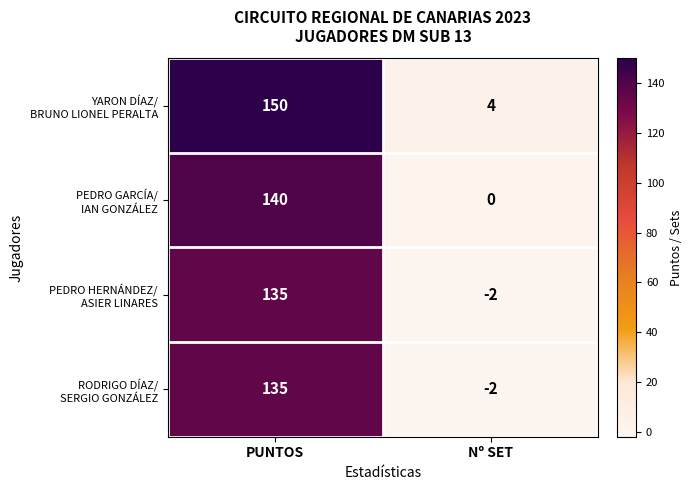

What is the maximum value shown in the chart?

150